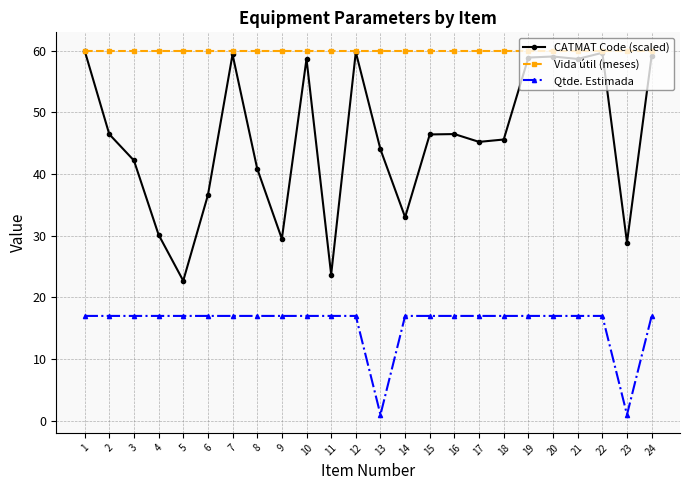

What is the average value of the Vida útil (meses) series?

60.0